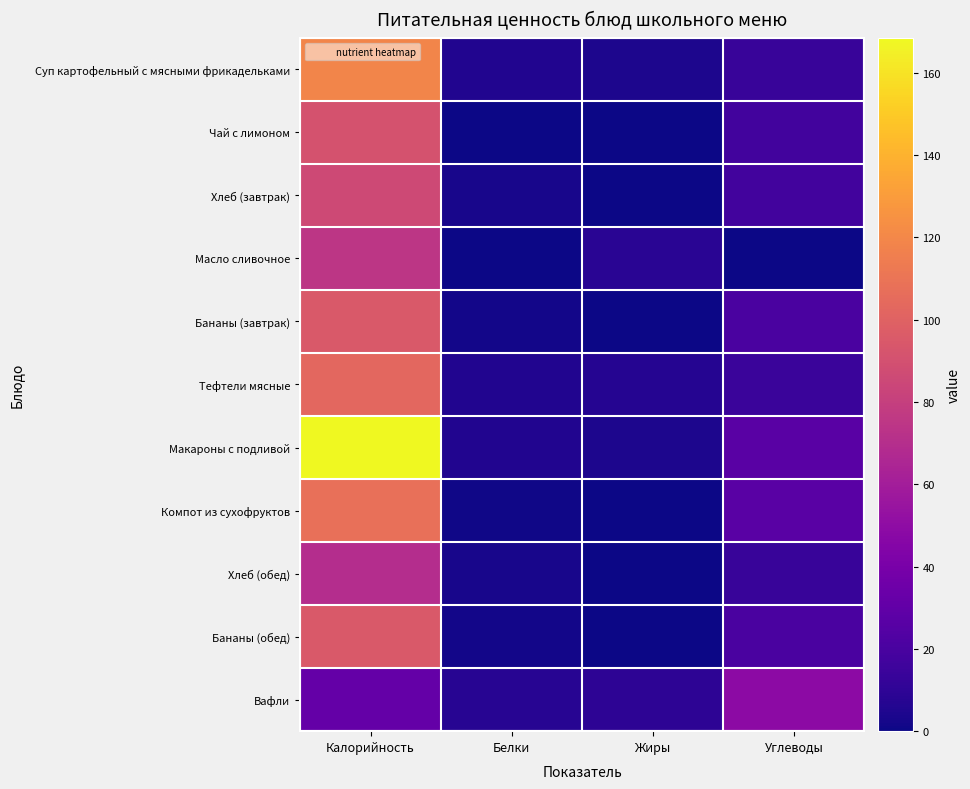

Between Калорийность and Жиры, which is larger?

Калорийность